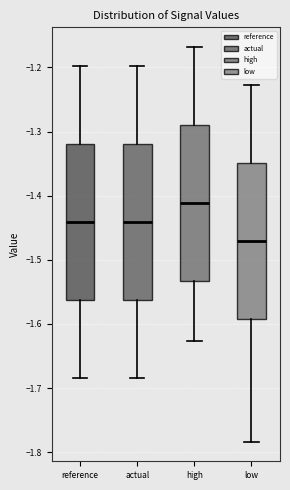

Which box has the highest median line?

high